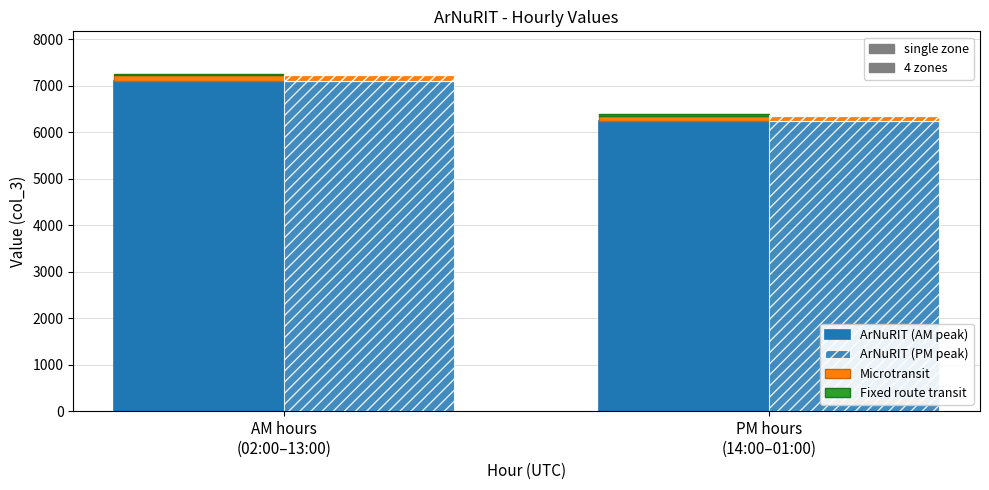

What is the average value of the Microtransit series?

120